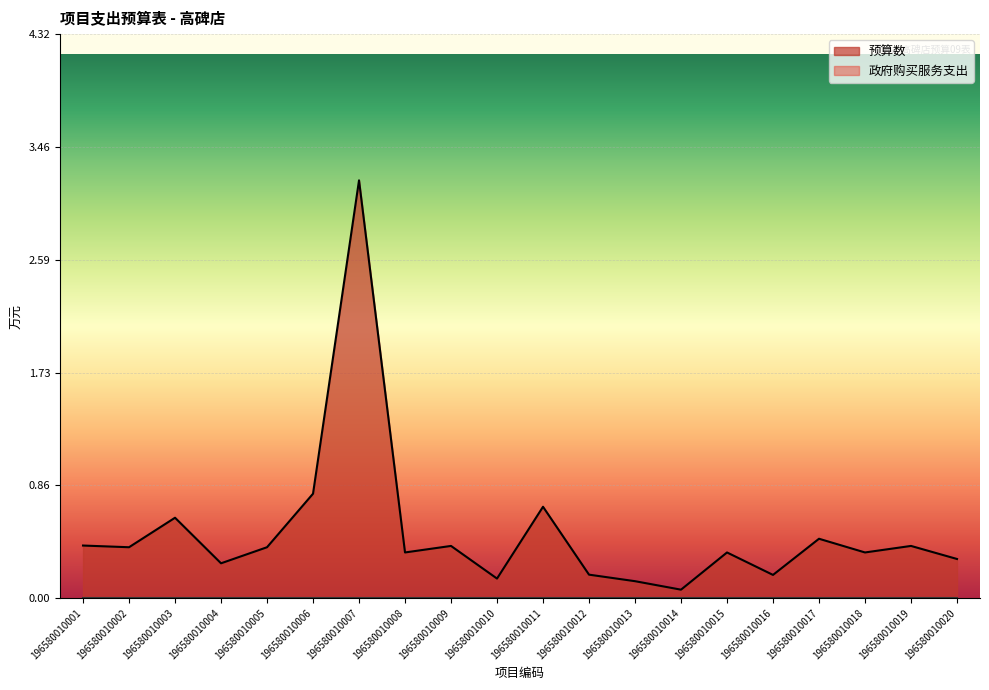

What is the change in value from 196580010007 to 196580010020?

-2.9